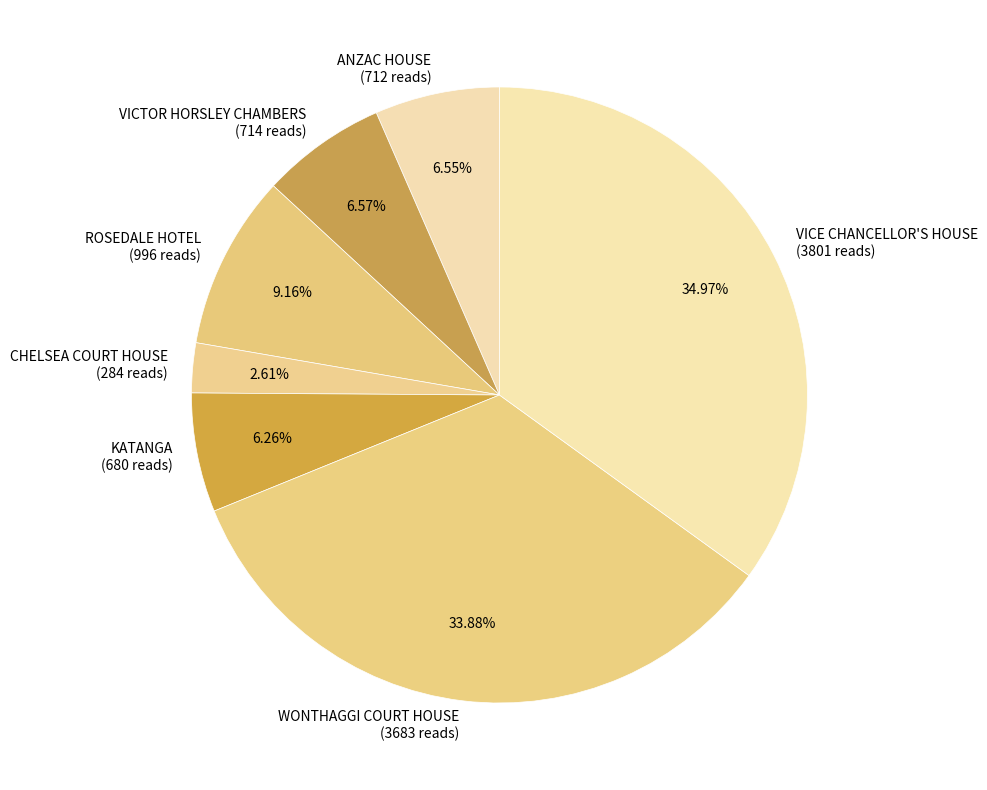

Combined, do VICE CHANCELLOR'S HOUSE (3801 reads) and KATANGA (680 reads) account for over 50%?

No